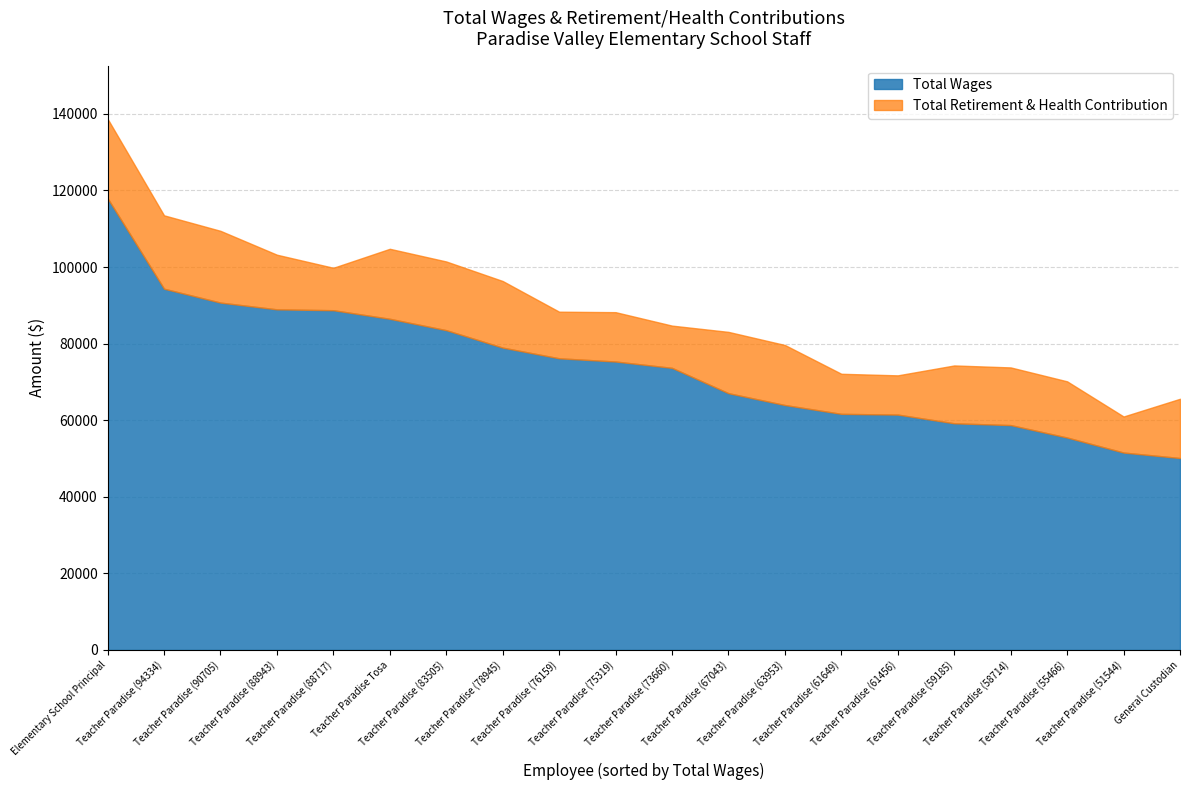

True or false: Total Wages has a value of 58714 at Teacher Paradise (58714).

True